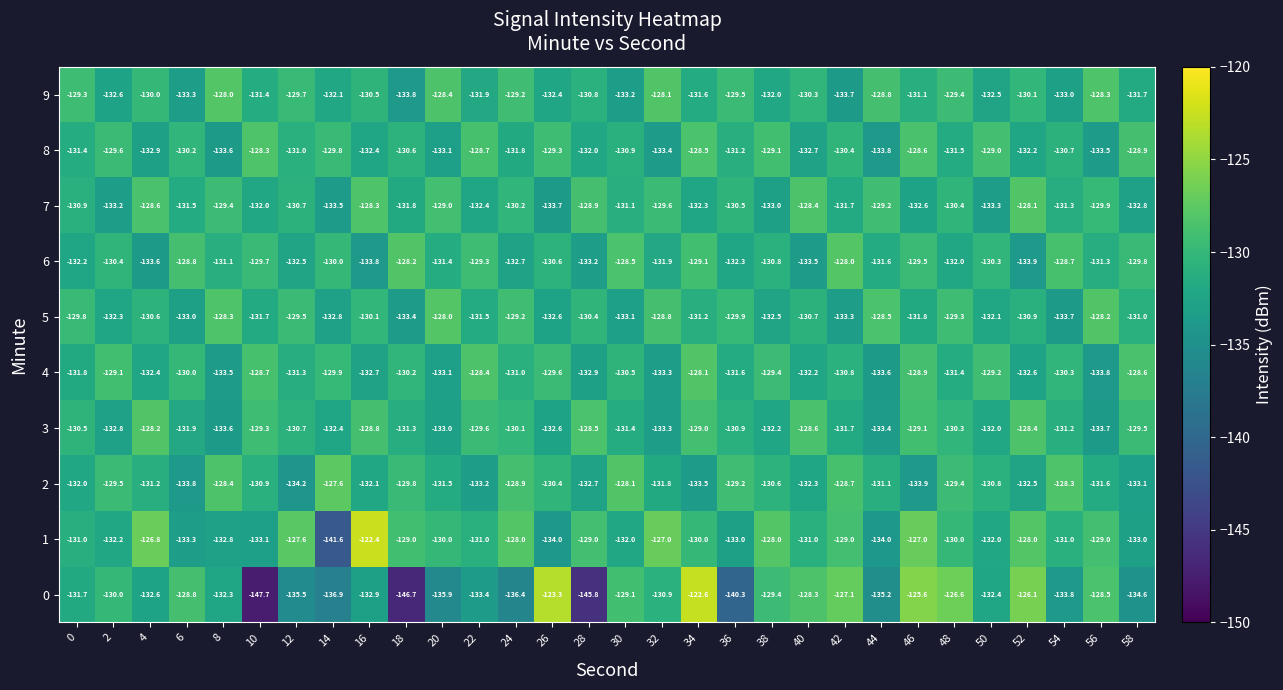

Which series has the widest spread of values?

0